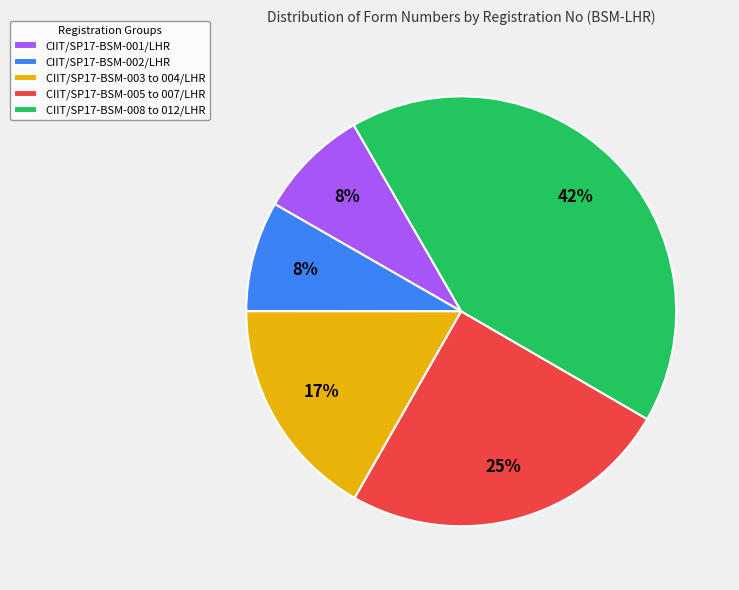

Does any single category account for the majority?

No